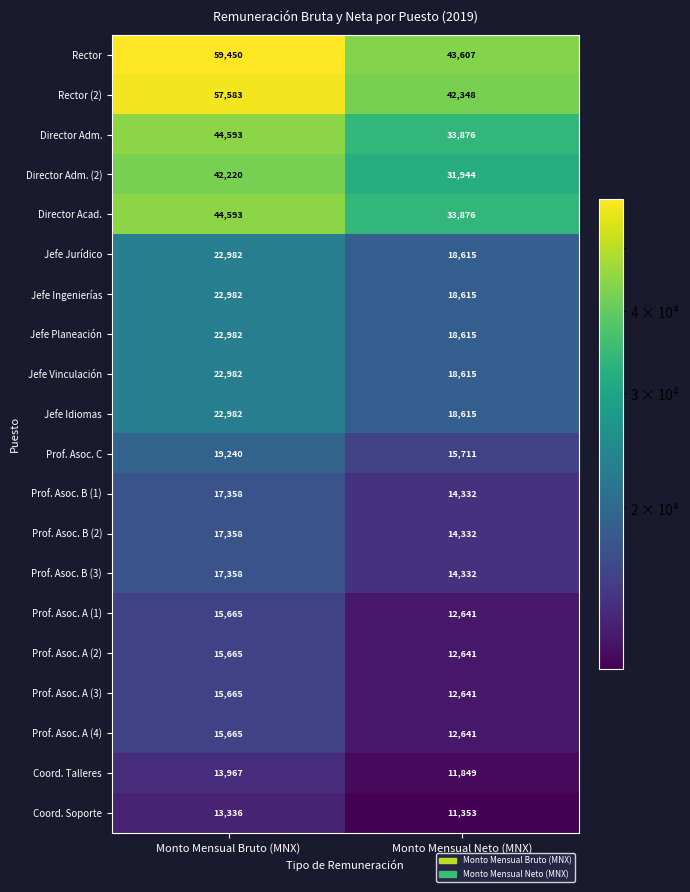

True or false: Rector (2) has a value of 57583 at Monto Mensual Bruto (MNX).

True